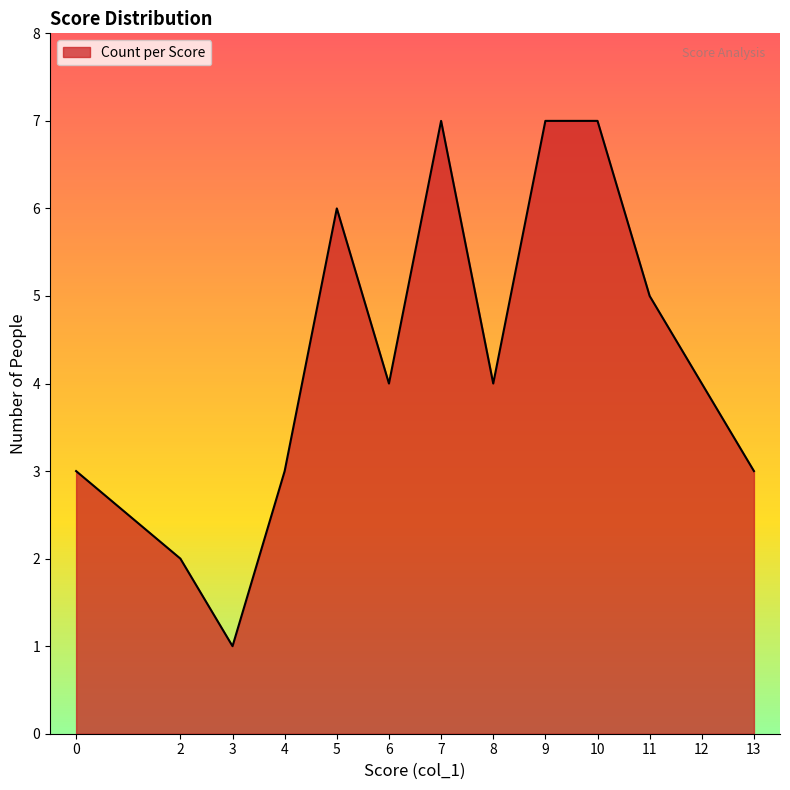

At which category does the chart reach its minimum across all series?

3